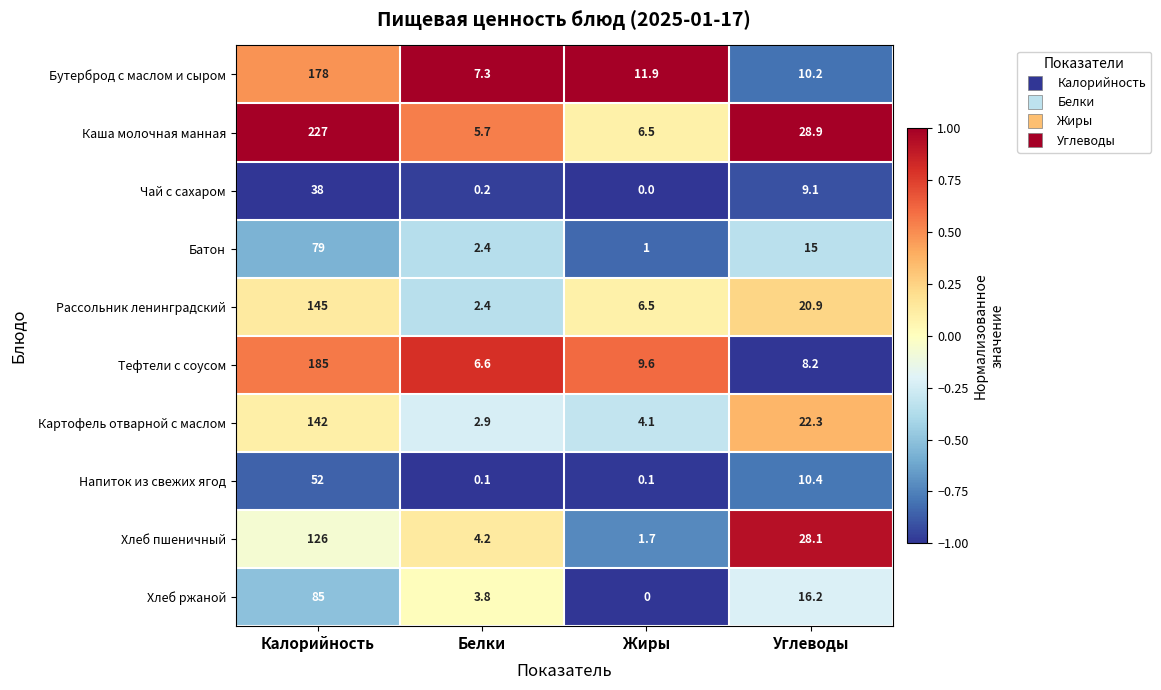

At which label does Хлеб ржаной first exceed 16?

Калорийность